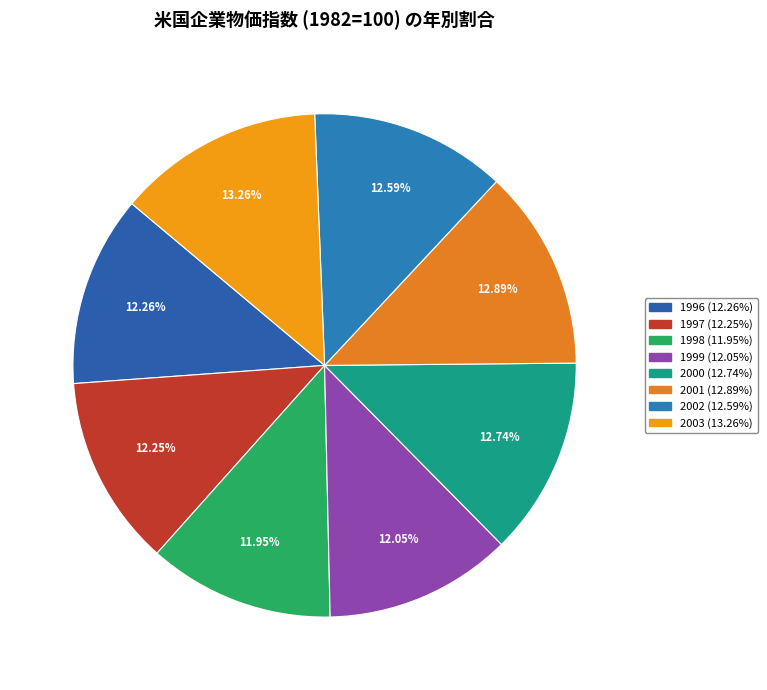

True or false: 1997 accounts for 18% of the total.

False